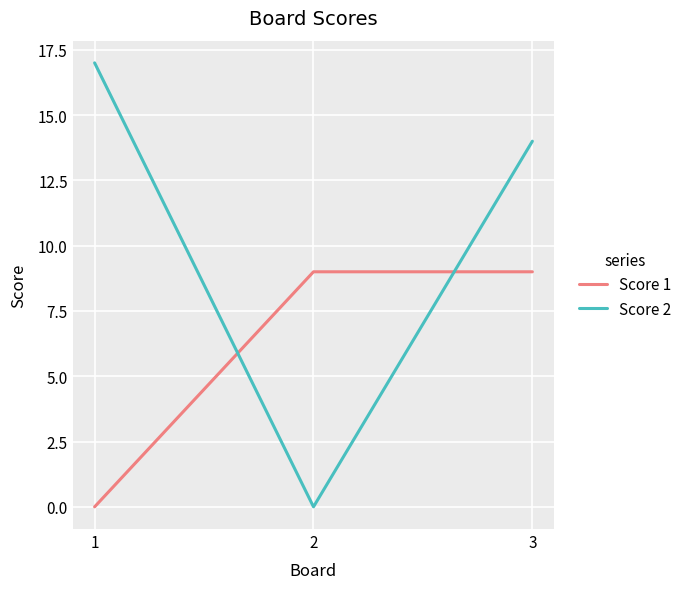

Does the chart have visible grid lines?

Yes